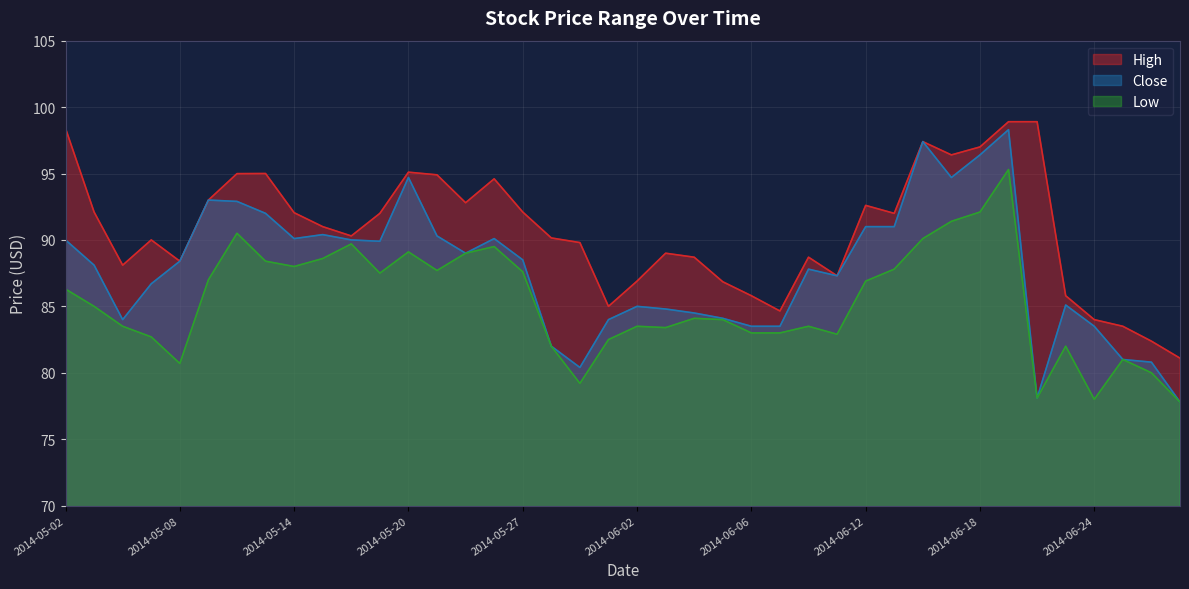

Reading left to right, extract all data points from this chart.

High: 2014-05-02=98.4	2014-05-05=92.1	2014-05-06=88.1	2014-05-07=90.0	2014-05-08=88.4	2014-05-09=93.0	2014-05-12=95.0	2014-05-13=95.0	2014-05-14=92.0	2014-05-15=91.0	2014-05-16=90.3	2014-05-19=92.0	2014-05-20=95.1	2014-05-21=94.9	2014-05-22=92.8	2014-05-23=94.6	2014-05-27=92.1	2014-05-28=90.2	2014-05-29=89.8	2014-05-30=85.0	2014-06-02=86.9	2014-06-03=89.0	2014-06-04=88.7	2014-06-05=86.8	2014-06-06=85.8	2014-06-09=84.7	2014-06-10=88.7	2014-06-11=87.3	2014-06-12=92.6	2014-06-13=92.0	2014-06-16=97.4	2014-06-17=96.4	2014-06-18=97.0	2014-06-19=98.9	2014-06-20=98.9	2014-06-23=85.8	2014-06-24=84.0	2014-06-25=83.5	2014-06-26=82.4	2014-06-27=81.1
Close: 2014-05-02=90.0	2014-05-05=88.1	2014-05-06=84.0	2014-05-07=86.7	2014-05-08=88.4	2014-05-09=93.0	2014-05-12=92.9	2014-05-13=92.0	2014-05-14=90.1	2014-05-15=90.4	2014-05-16=90.0	2014-05-19=89.9	2014-05-20=94.7	2014-05-21=90.3	2014-05-22=89.0	2014-05-23=90.1	2014-05-27=88.5	2014-05-28=82.0	2014-05-29=80.4	2014-05-30=84.0	2014-06-02=85.0	2014-06-03=84.8	2014-06-04=84.5	2014-06-05=84.1	2014-06-06=83.5	2014-06-09=83.5	2014-06-10=87.8	2014-06-11=87.3	2014-06-12=91.0	2014-06-13=91.0	2014-06-16=97.4	2014-06-17=94.7	2014-06-18=96.4	2014-06-19=98.3	2014-06-20=78.1	2014-06-23=85.1	2014-06-24=83.5	2014-06-25=81.0	2014-06-26=80.8	2014-06-27=77.8
Low: 2014-05-02=86.3	2014-05-05=85.0	2014-05-06=83.5	2014-05-07=82.7	2014-05-08=80.7	2014-05-09=87.0	2014-05-12=90.5	2014-05-13=88.4	2014-05-14=88.0	2014-05-15=88.6	2014-05-16=89.7	2014-05-19=87.5	2014-05-20=89.1	2014-05-21=87.7	2014-05-22=89.0	2014-05-23=89.5	2014-05-27=87.6	2014-05-28=82.0	2014-05-29=79.2	2014-05-30=82.5	2014-06-02=83.5	2014-06-03=83.4	2014-06-04=84.1	2014-06-05=84.0	2014-06-06=83.0	2014-06-09=83.0	2014-06-10=83.5	2014-06-11=82.9	2014-06-12=86.9	2014-06-13=87.8	2014-06-16=90.1	2014-06-17=91.4	2014-06-18=92.1	2014-06-19=95.3	2014-06-20=78.1	2014-06-23=82.0	2014-06-24=78.0	2014-06-25=81.0	2014-06-26=80.0	2014-06-27=77.8